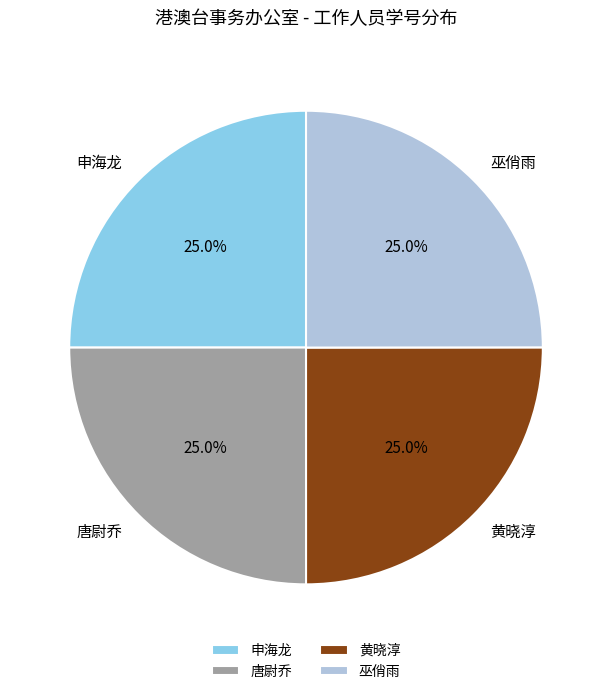

What is the total percentage of 申海龙 and 唐尉乔?

50.0%